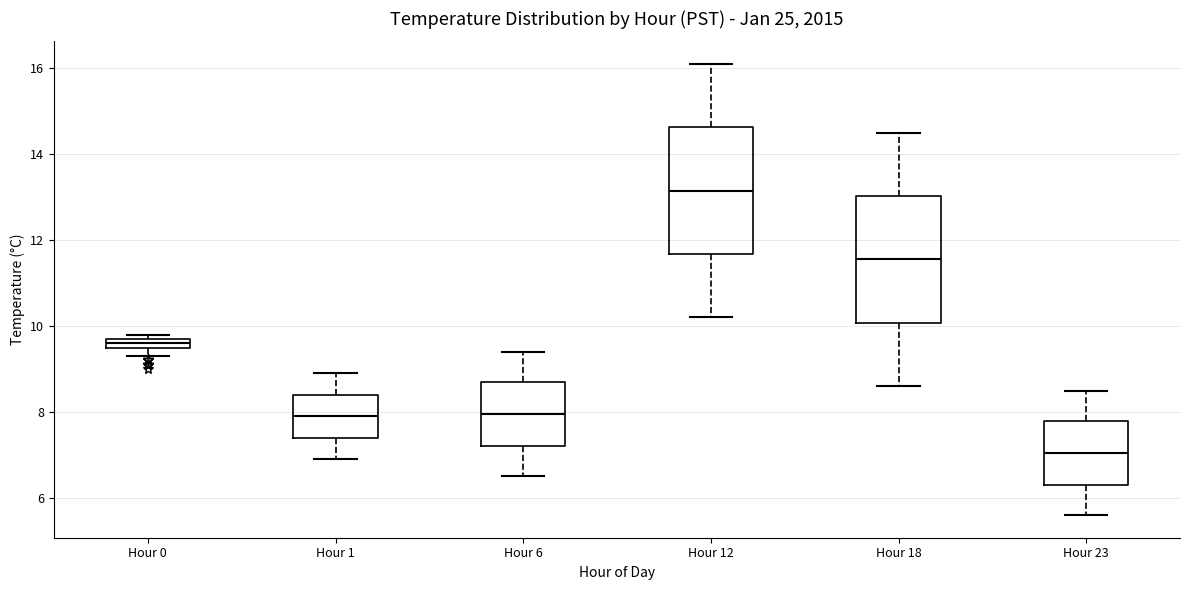

Which box has the highest median line?

Hour 12